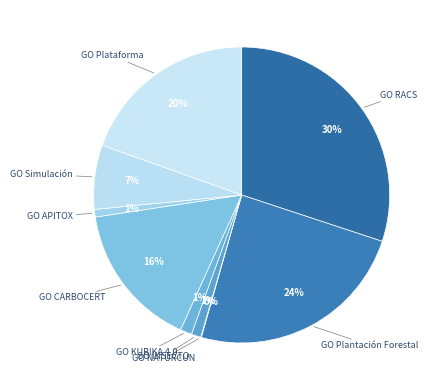

Rank the categories by value from lowest to highest.

GO NATURCUN, GO APITOX, GO INSECTO, GO KUBIKA 4.0, GO Simulación, GO CARBOCERT, GO Plataforma, GO Plantación Forestal, GO RACS